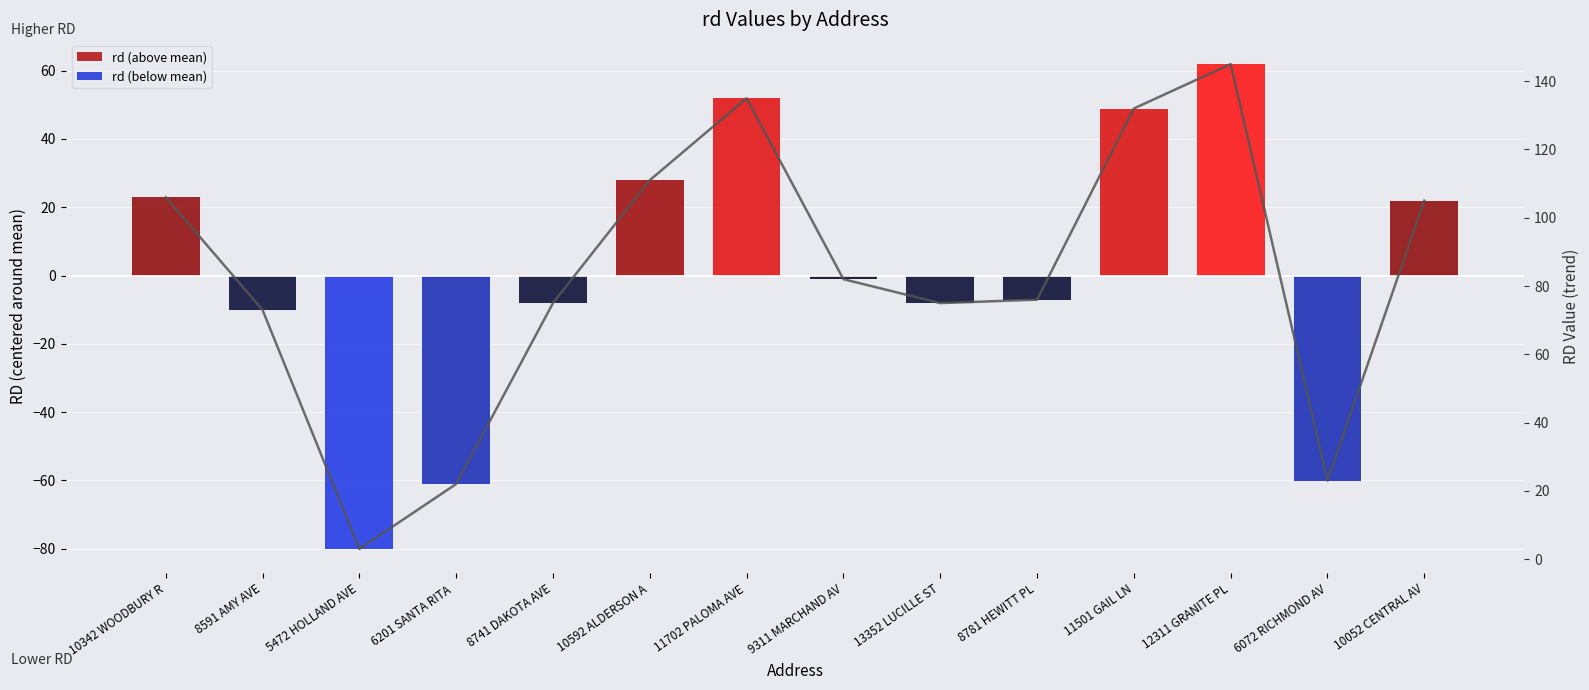

What is the label of the 10th bar from the right?

8741 DAKOTA AVE